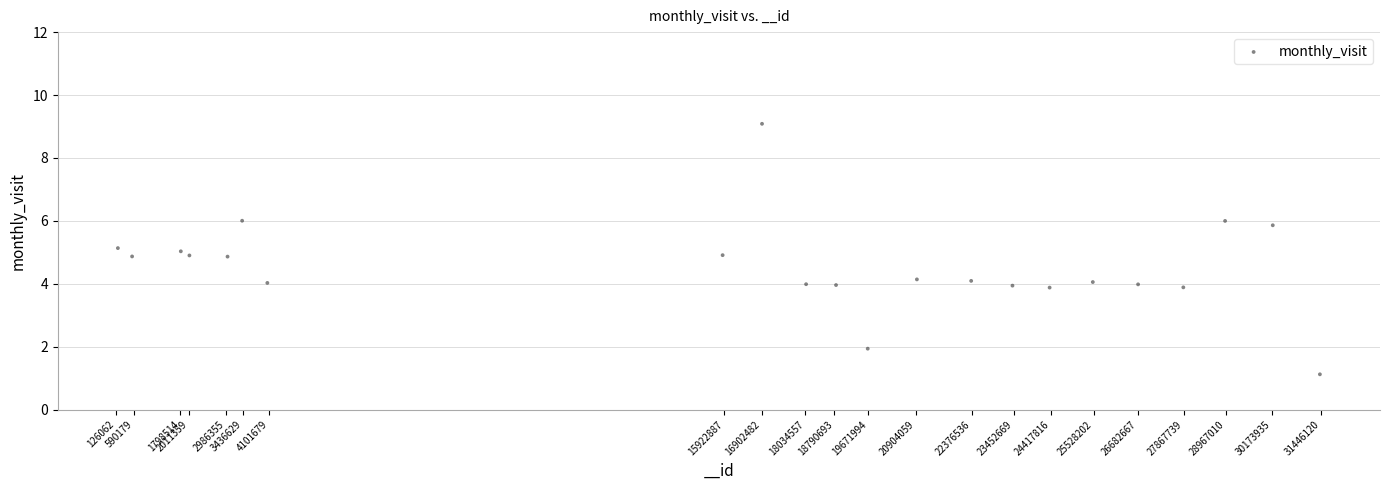

What is the range of X values (max minus min)?

31237016.4